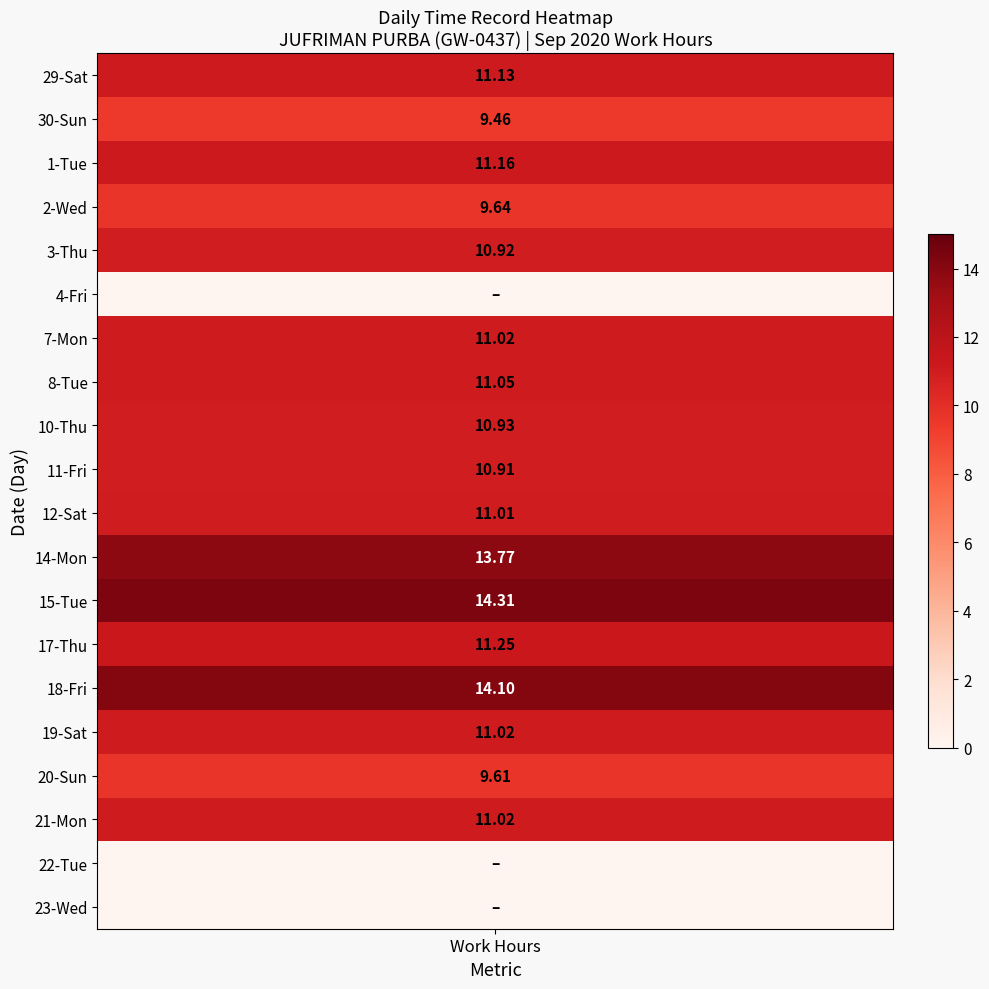

At how many categories does at least one series exceed 9?

1